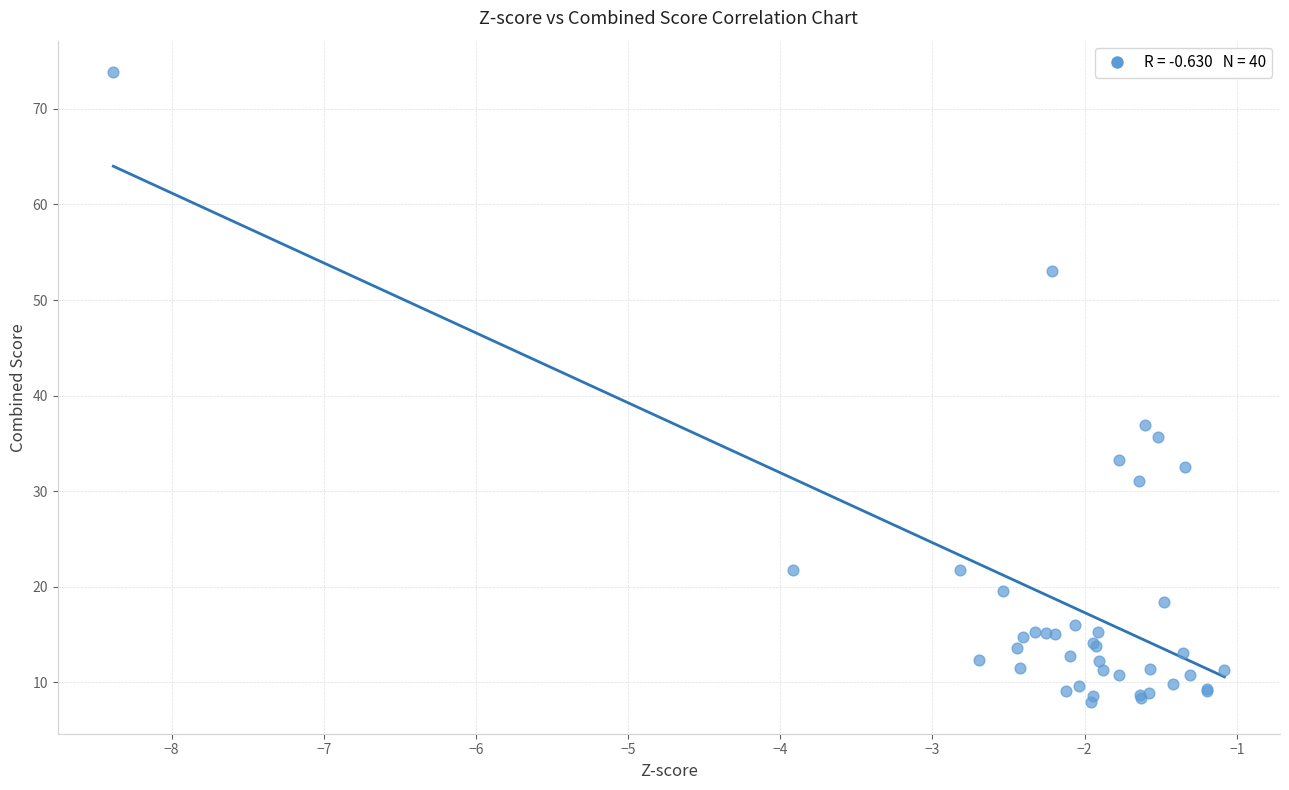

What Y value in the scatter plot is closest to 40?

36.9